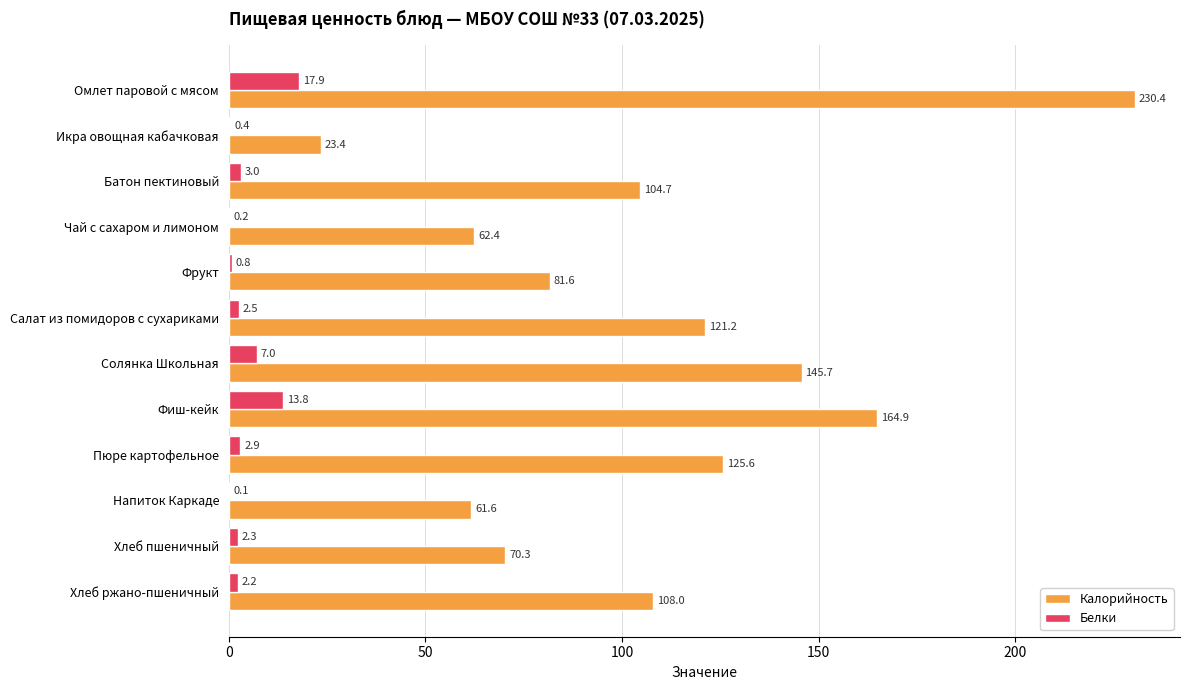

The Калорийность series shows 35.6 at Хлеб пшеничный. True or false?

False